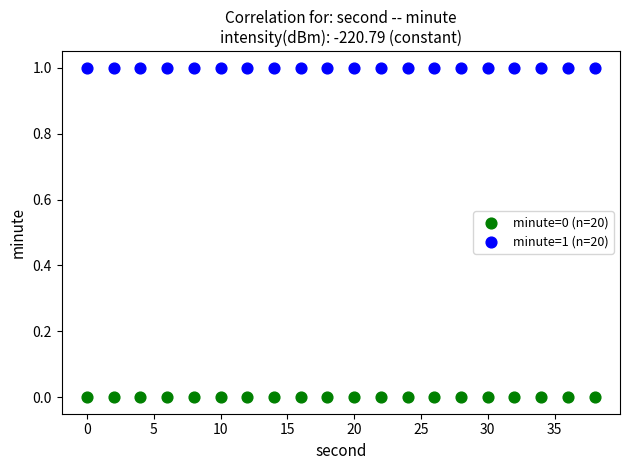

What are all the series names shown in the legend?

minute=0 (n=20), minute=1 (n=20)